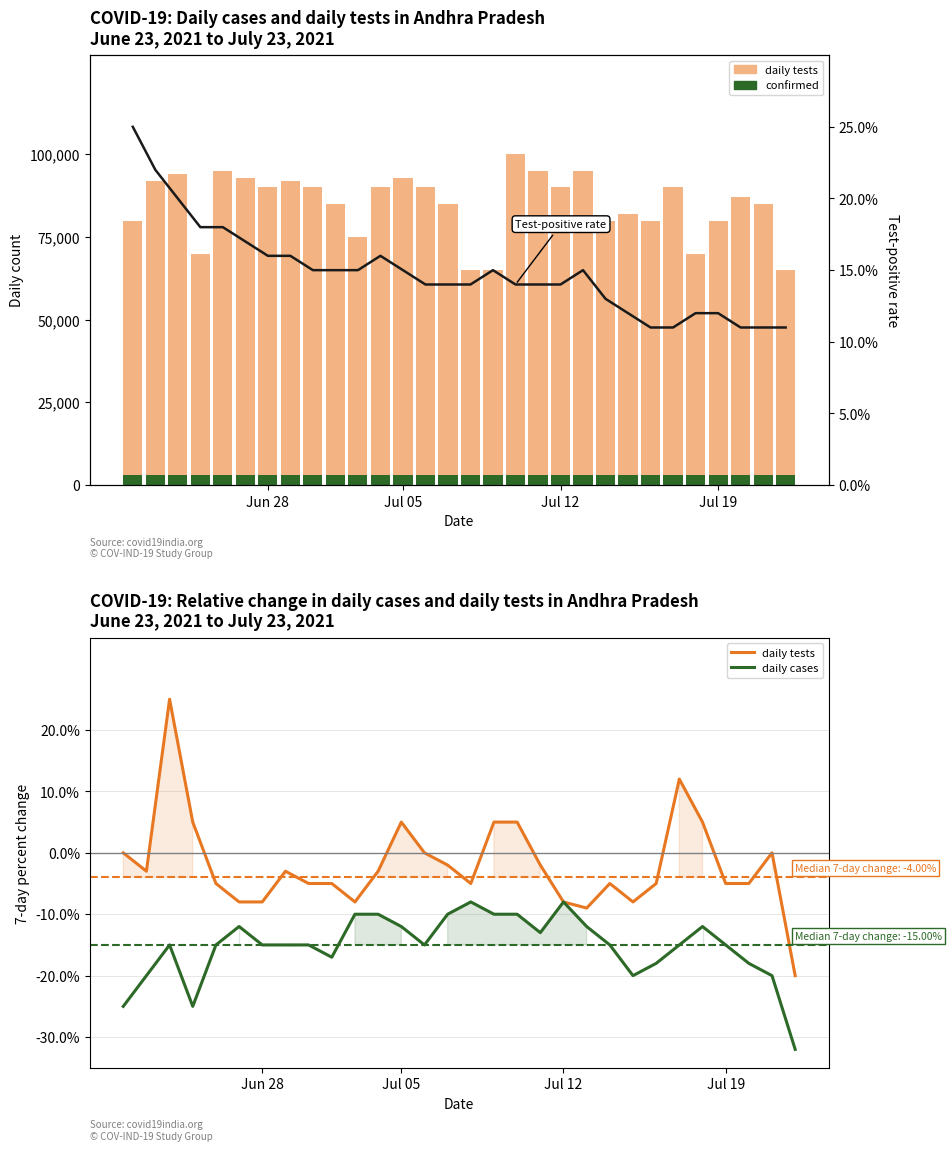

The Test-positive rate series shows 22 at 5. True or false?

False